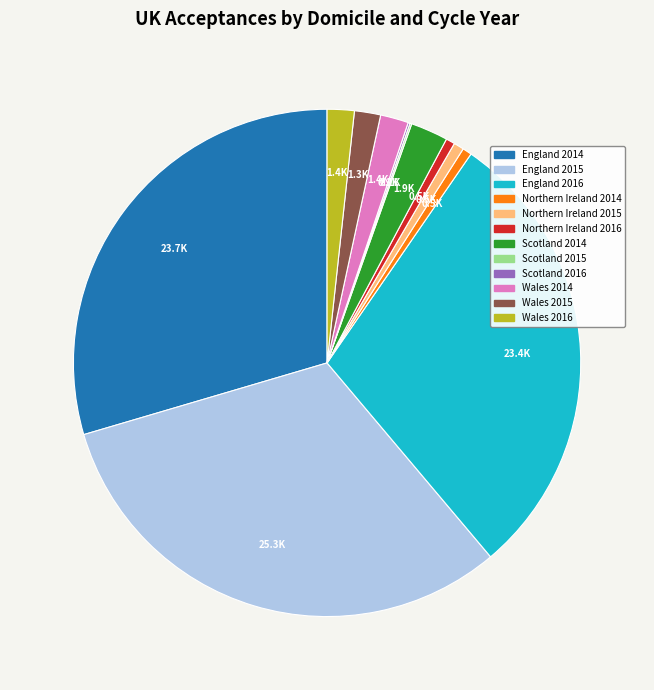

What is the largest slice in the pie chart?

England 2015